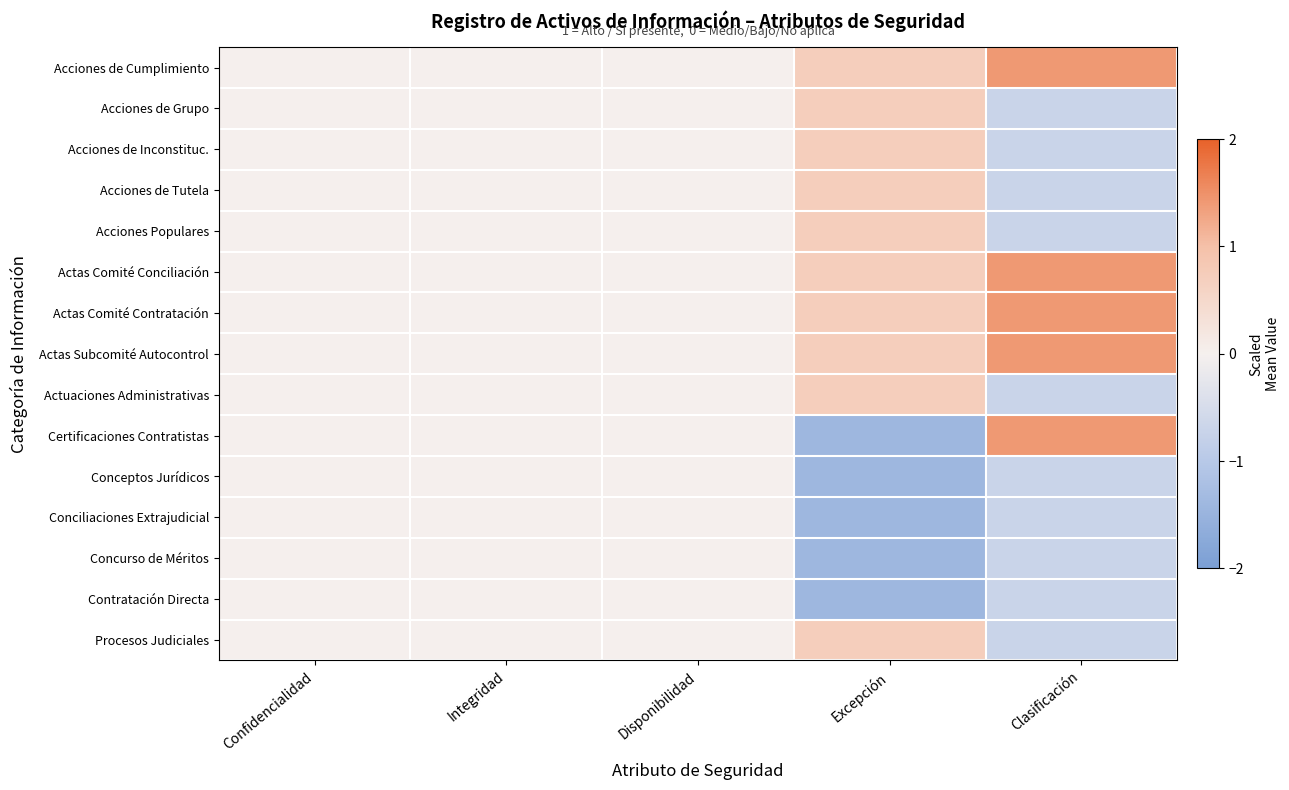

Which has a higher value, Excepción or Integridad?

Excepción